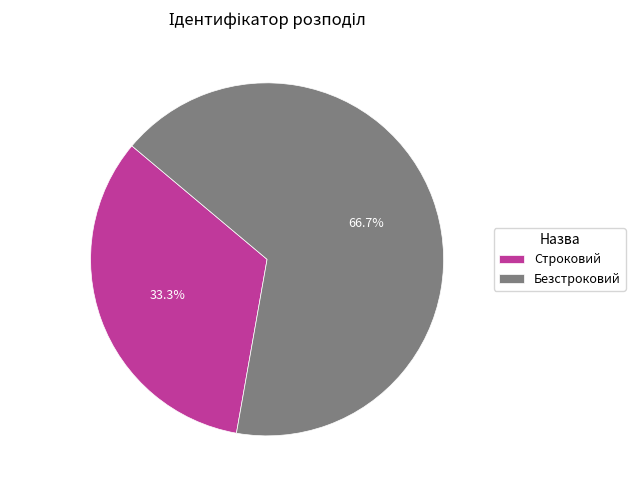

Rank the categories by value from highest to lowest.

Безстроковий, Строковий